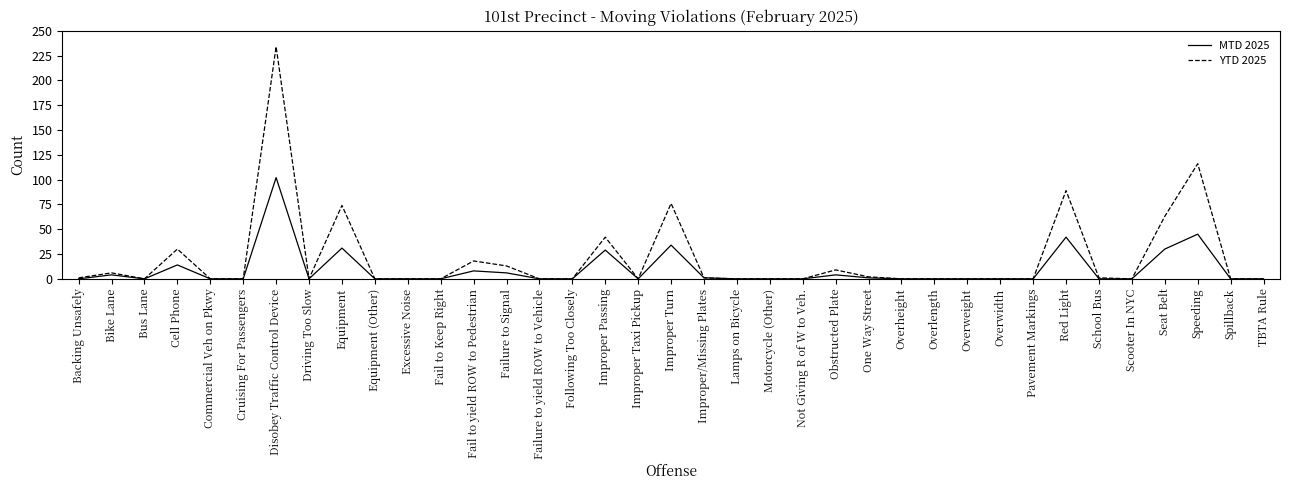

Reading left to right, transcribe all the data shown in this chart.

MTD 2025: 0	4	0	14	0	0	102	0	31	0	0	0	8	6	0	0	29	0	34	1	0	0	0	4	1	0	0	0	0	0	42	0	0	30	45	0	0
YTD 2025: 1	6	0	30	0	0	234	0	74	0	0	0	18	13	0	0	42	0	76	1	0	0	0	9	2	0	0	0	0	0	89	1	0	63	116	0	0